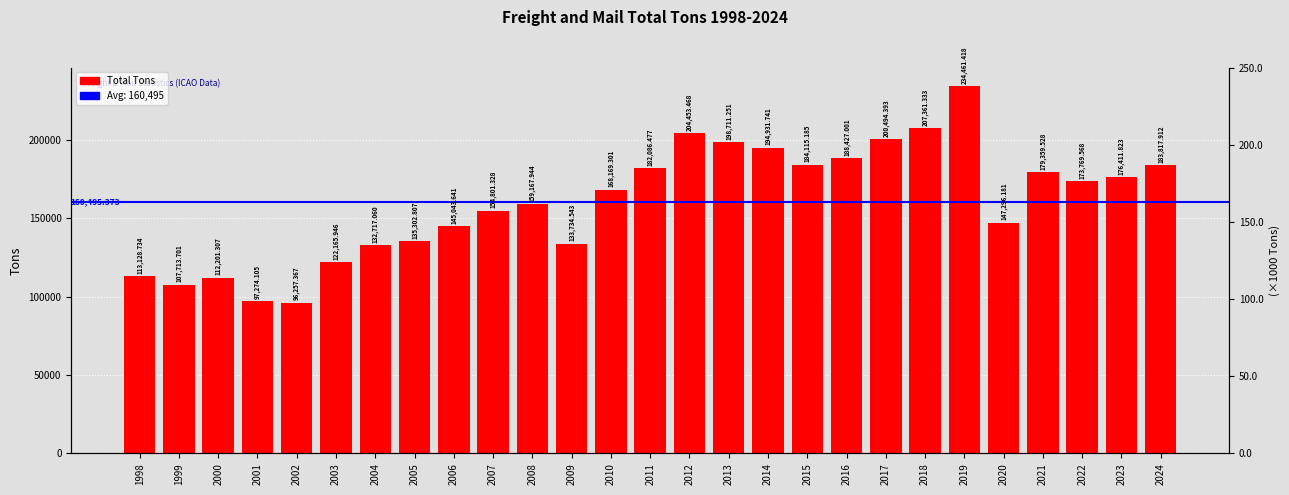

What is the difference between the values at 2019 and 1998?

121332.7